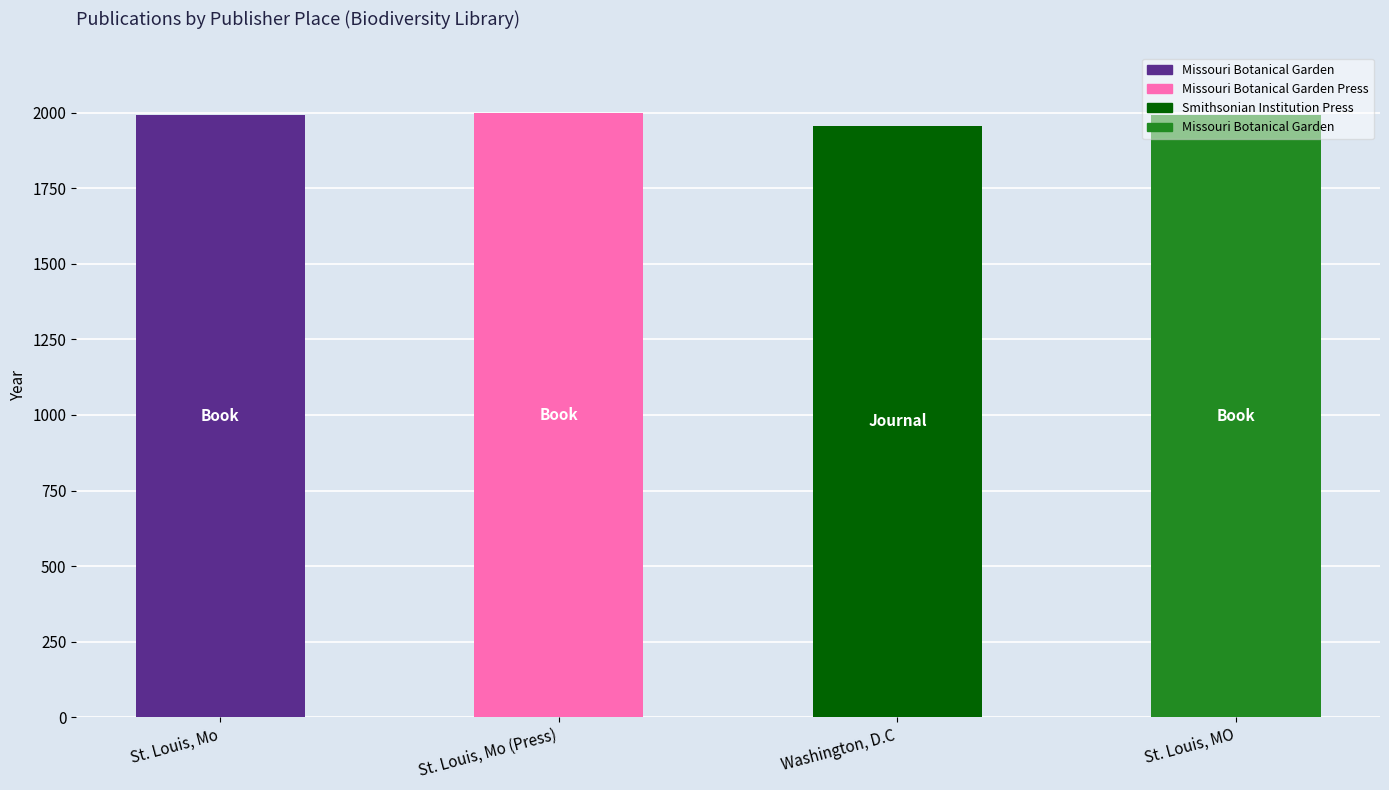

Between Washington, D.C and St. Louis, Mo (Press), which is larger?

St. Louis, Mo (Press)